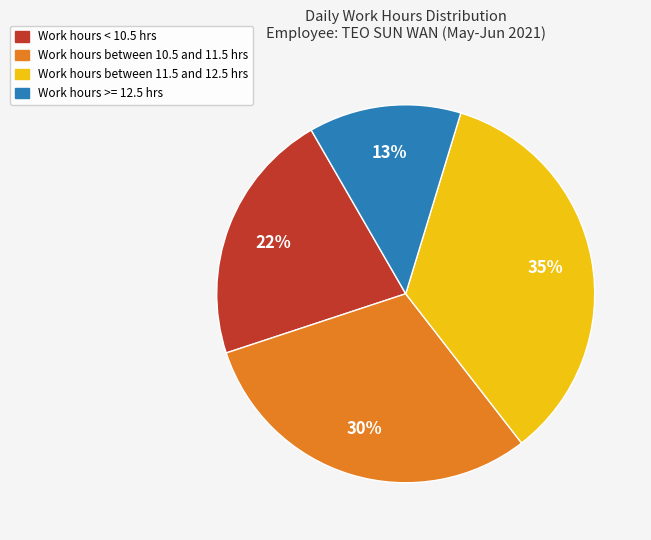

To the nearest percent, what is the difference between the largest and smallest slice percentages?

22%